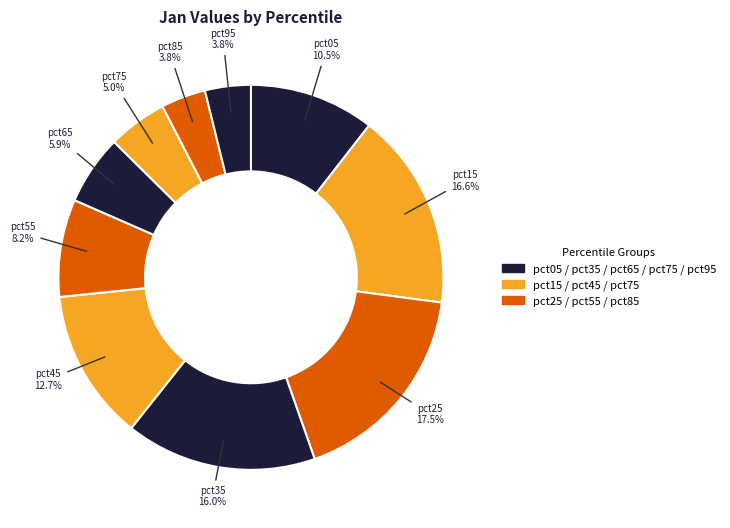

To the nearest percent, what is the difference between the largest and smallest slice percentages?

14%